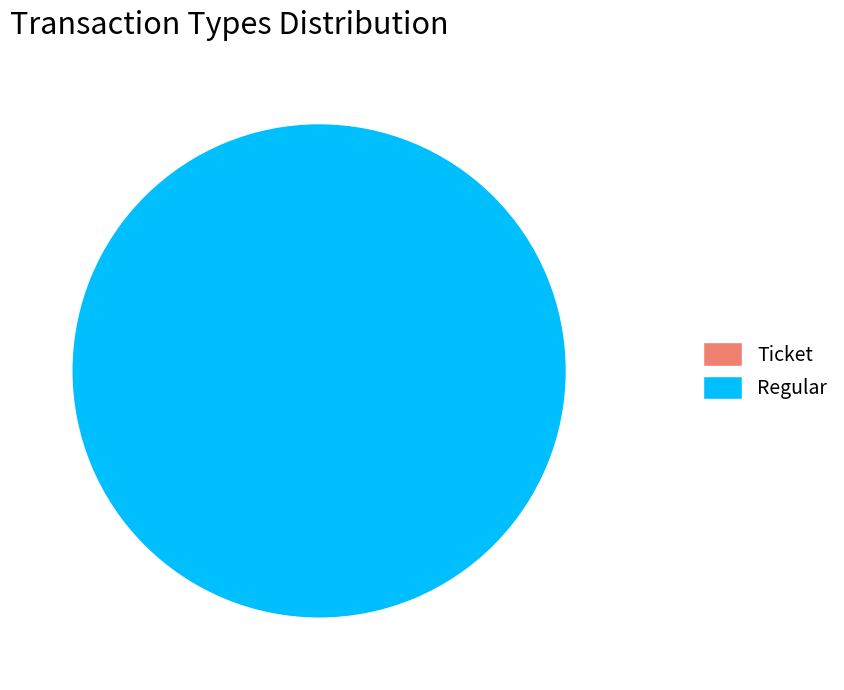

Is it true that Ticket is 1% of the pie?

False